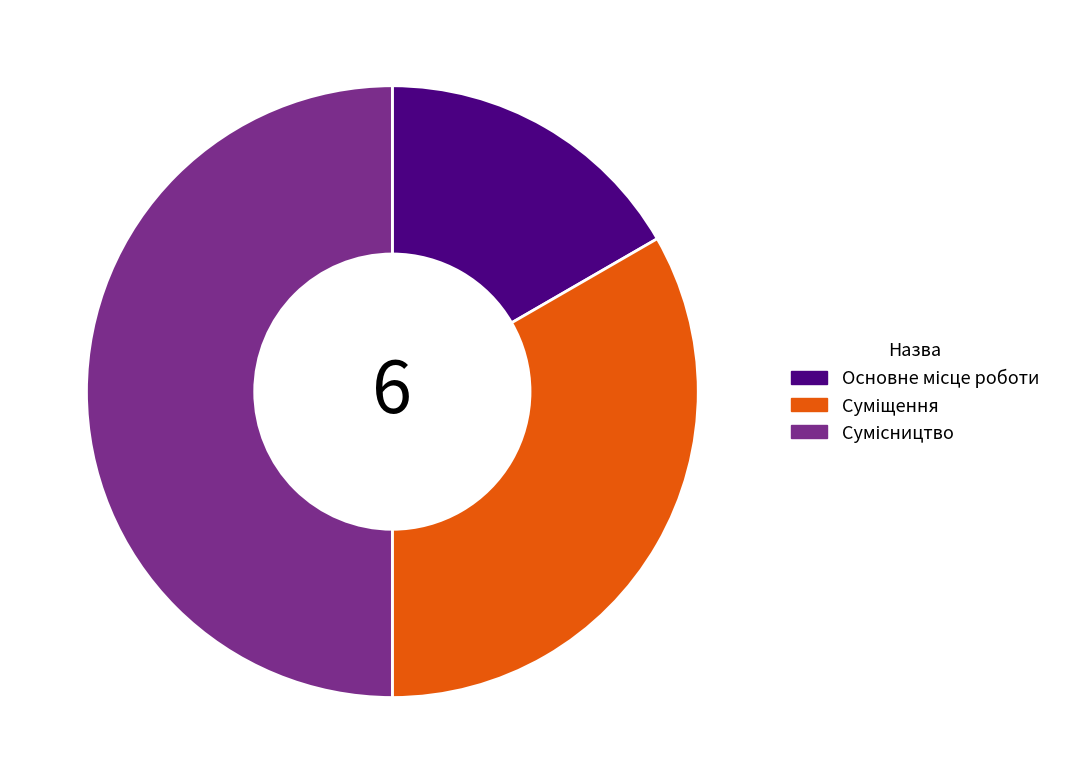

What percentage is the Основне місце роботи slice, to the nearest percent?

17%